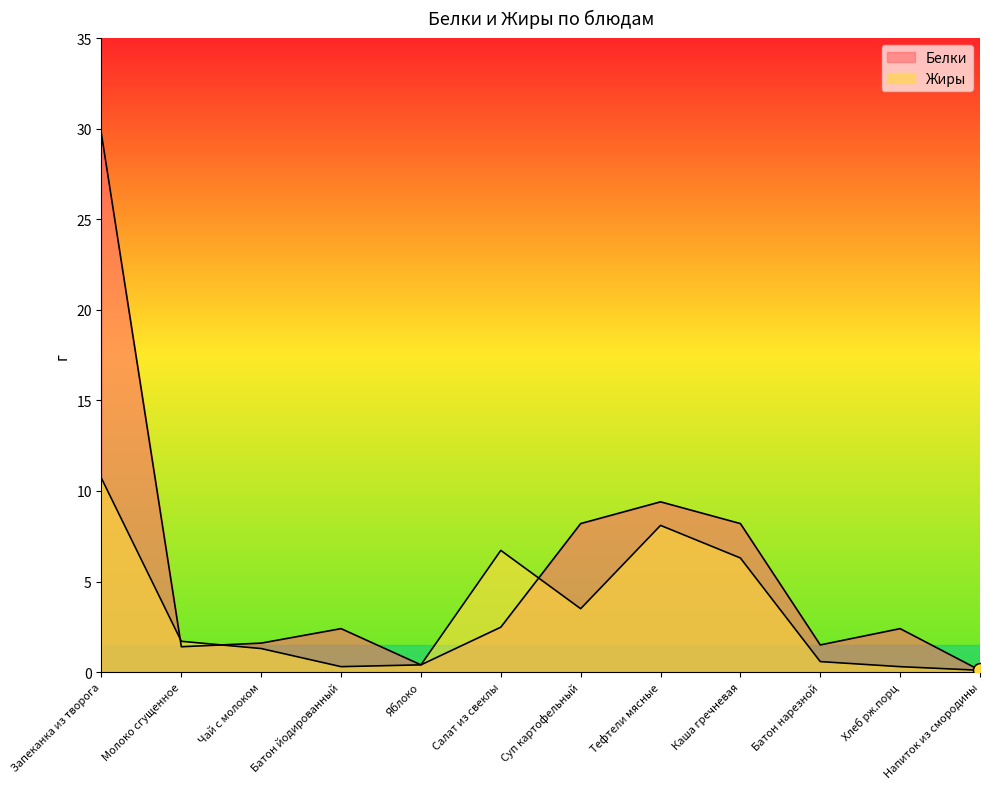

True or false: Жиры has a value of 10.0 at Салат из свеклы.

False